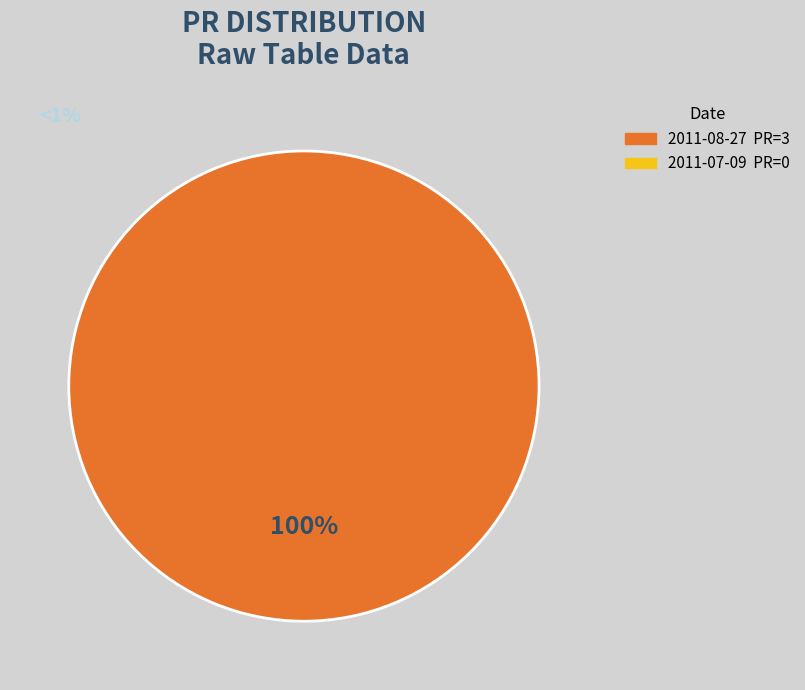

Does any single category account for the majority?

Yes